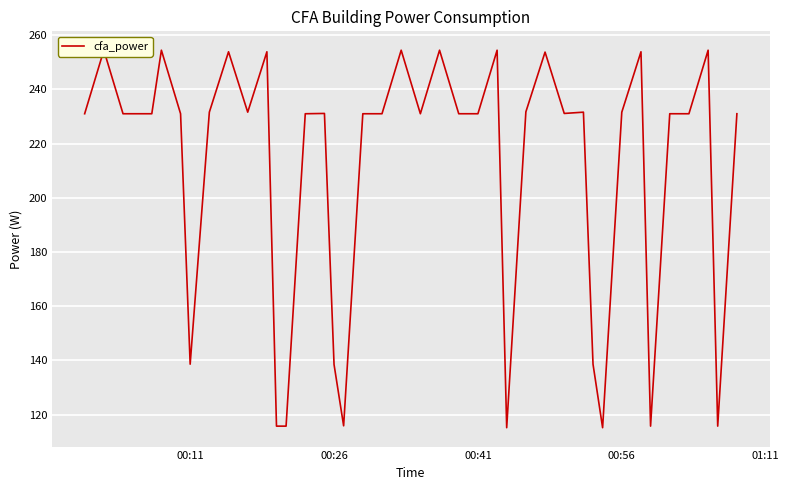

What is the value of the 23rd point from the left?

231.0